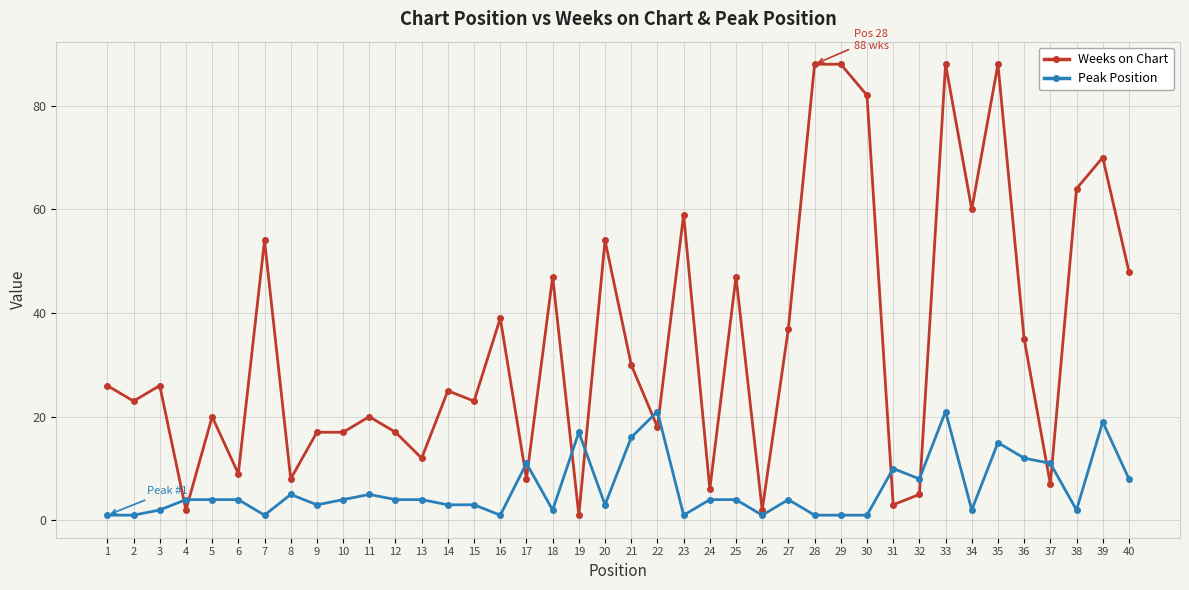

The Weeks on Chart series shows 60 at 34. True or false?

True